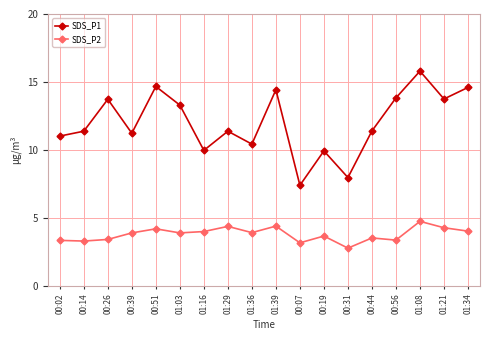

True or false: SDS_P1 has more than 0 points higher than both neighbors.

True